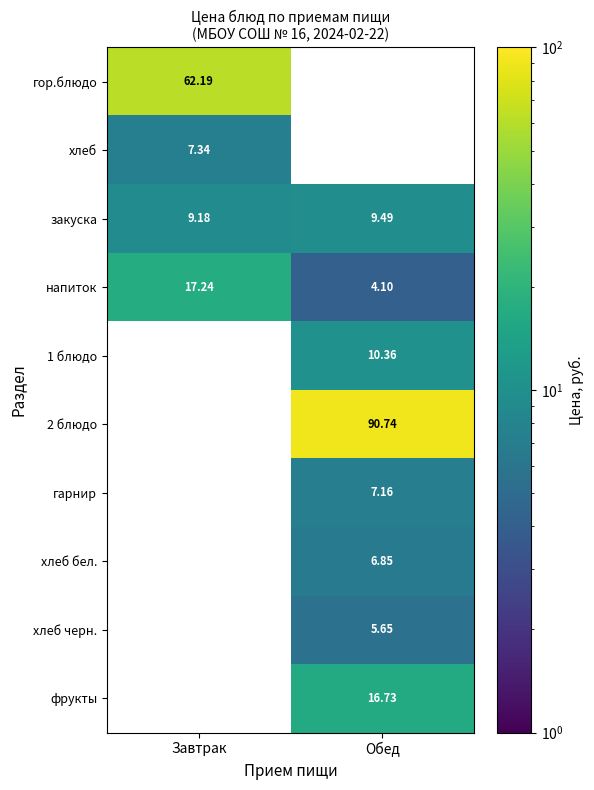

Is the value of хлеб бел. at Обед greater than the value of напиток at Завтрак?

No